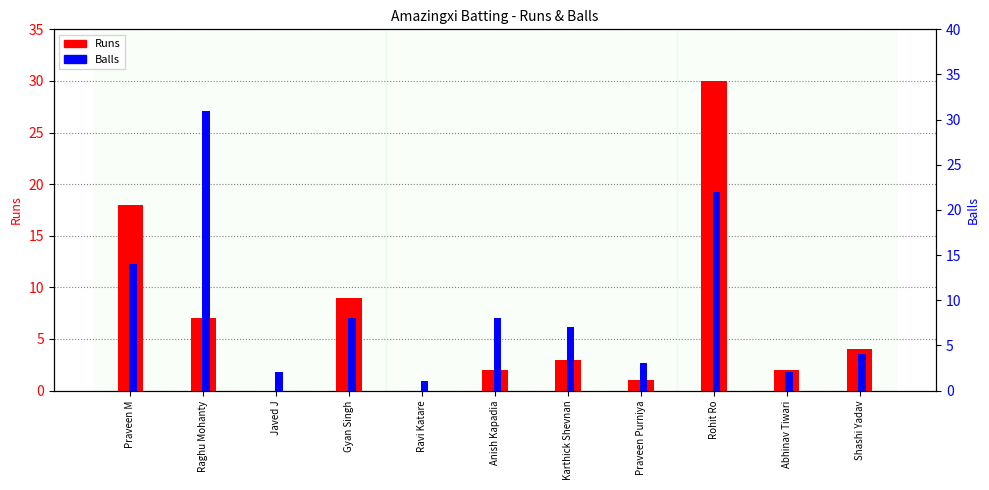

True or false: Balls has a value of 14 at Praveen M.

True